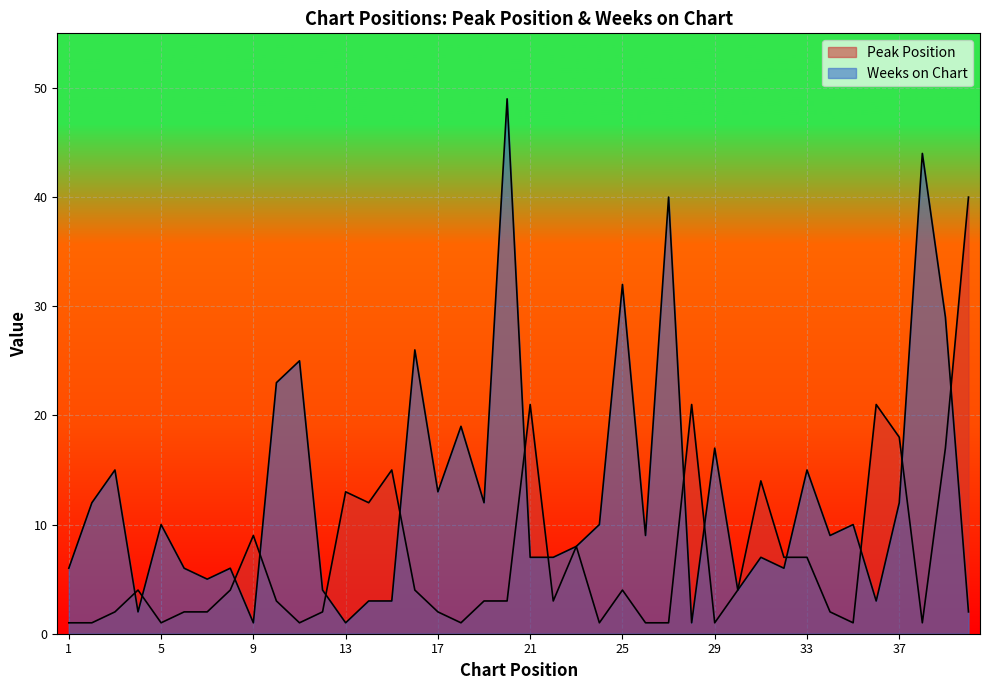

List the series in order of their overall mean, lowest first.

Peak Position, Weeks on Chart